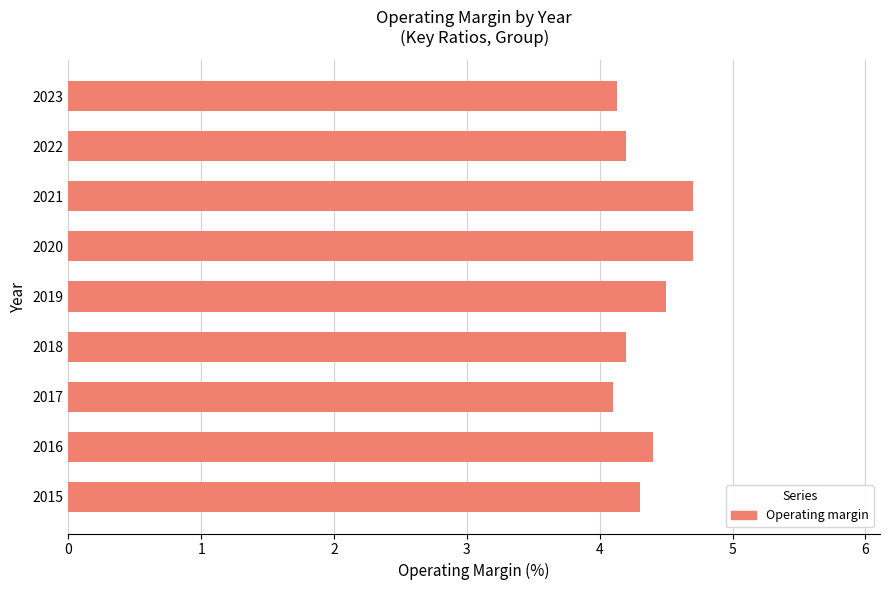

Between 2018 and 2016, which is larger?

2016